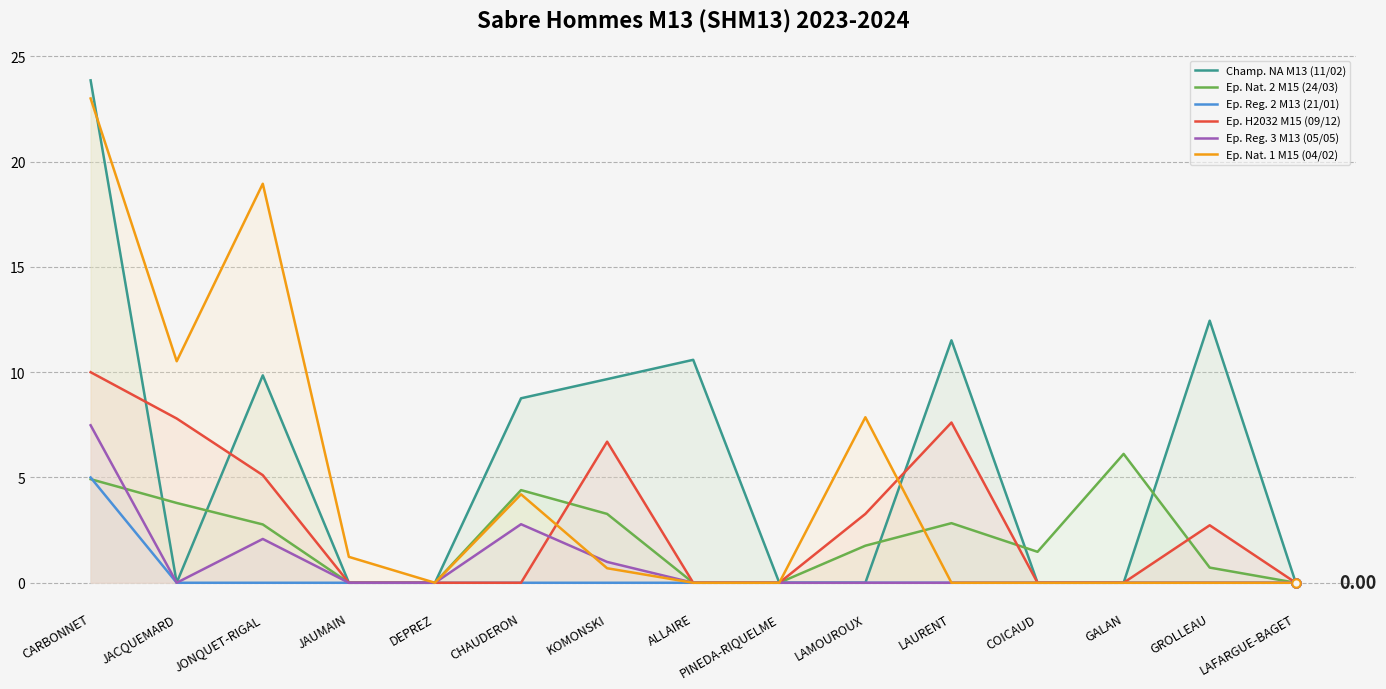

What is the difference between the highest and lowest values at JACQUEMARD?

10.5